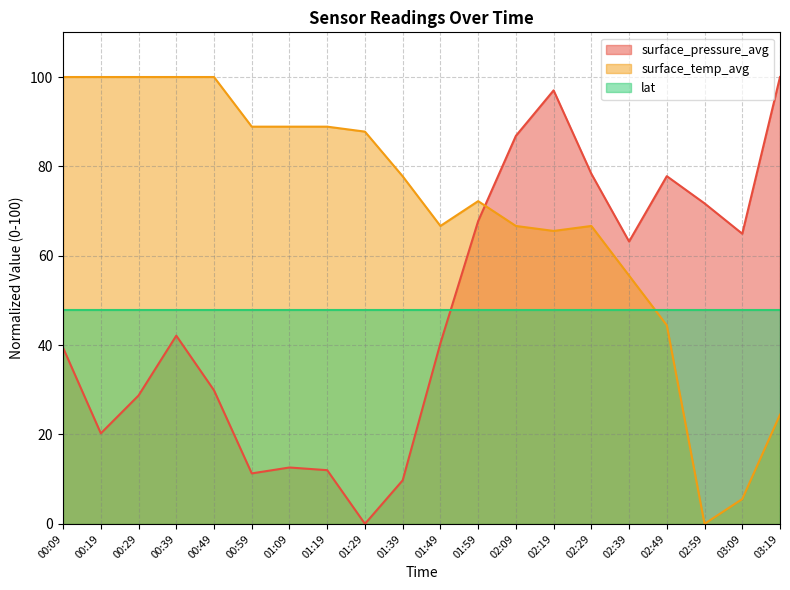

Between 00:29 and 01:19, which series saw the biggest shift?

surface_pressure_avg